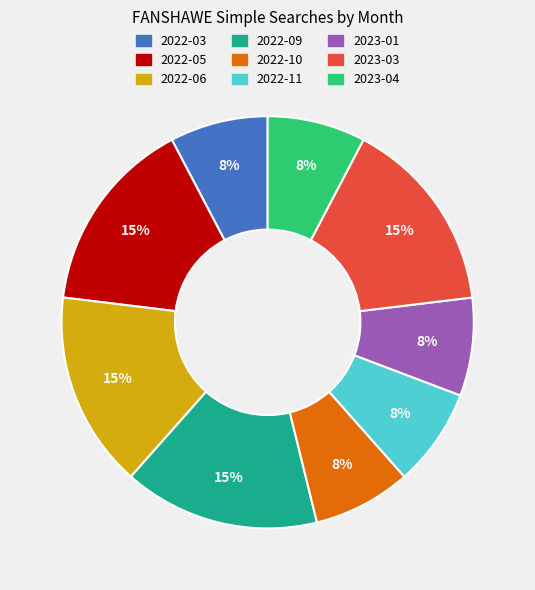

Is there a majority slice in this chart?

No